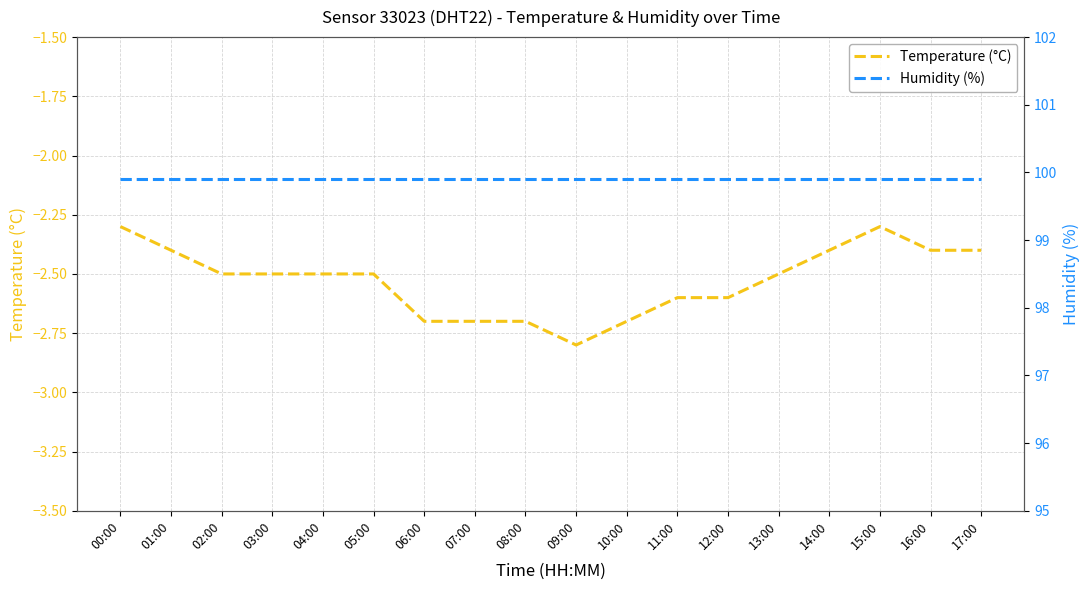

At which category is the sum across all series the highest?

00:00